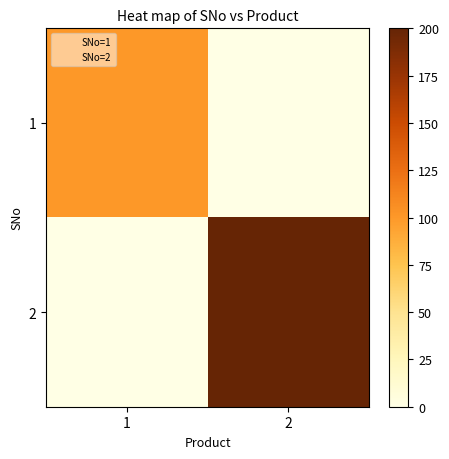

How many data points does each series have?

2